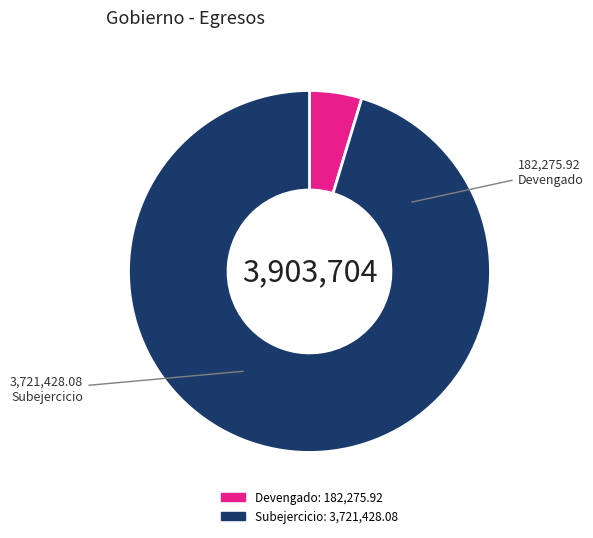

Which category has the smallest portion of the pie?

Otros Servicios Generales (Devengado)